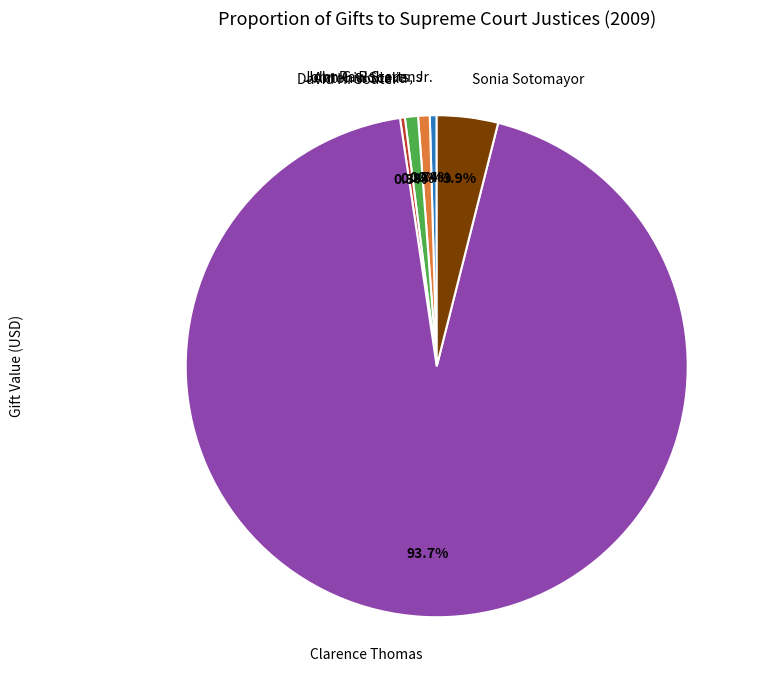

Which slice is the largest?

Clarence Thomas